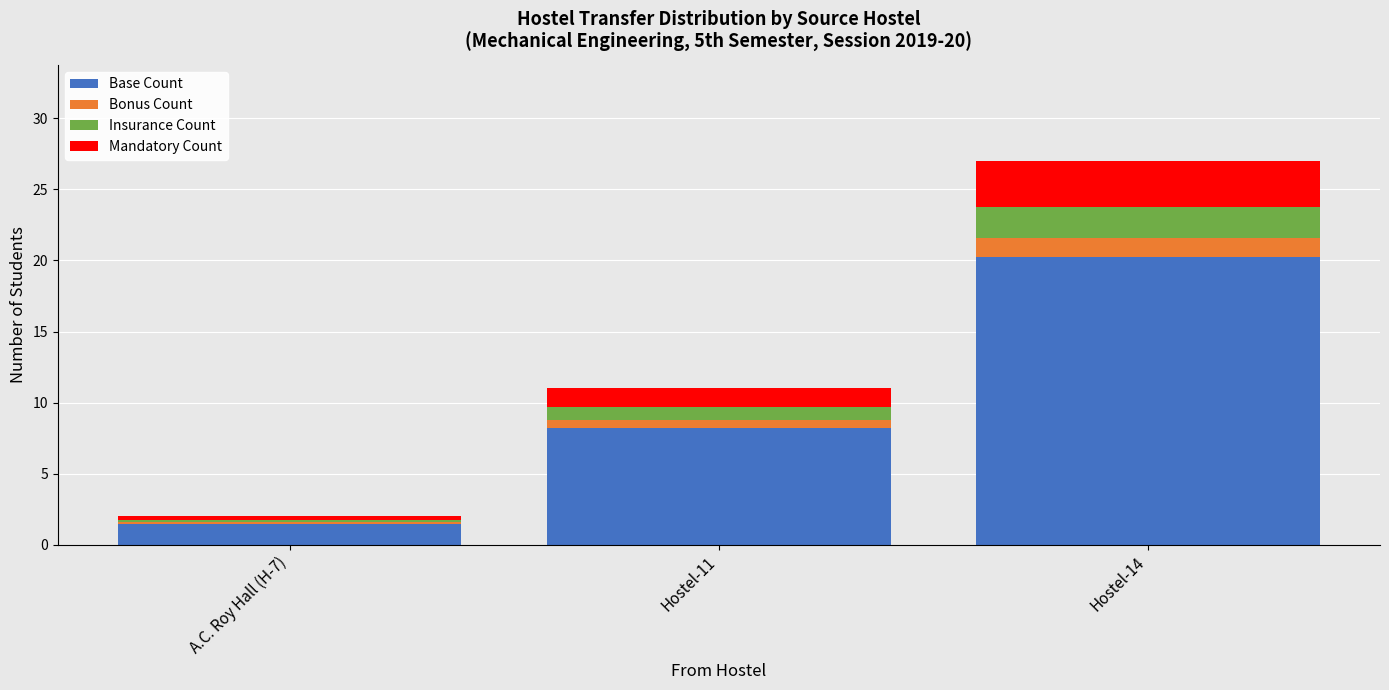

What is the total value across all series at Hostel-14?

27.0